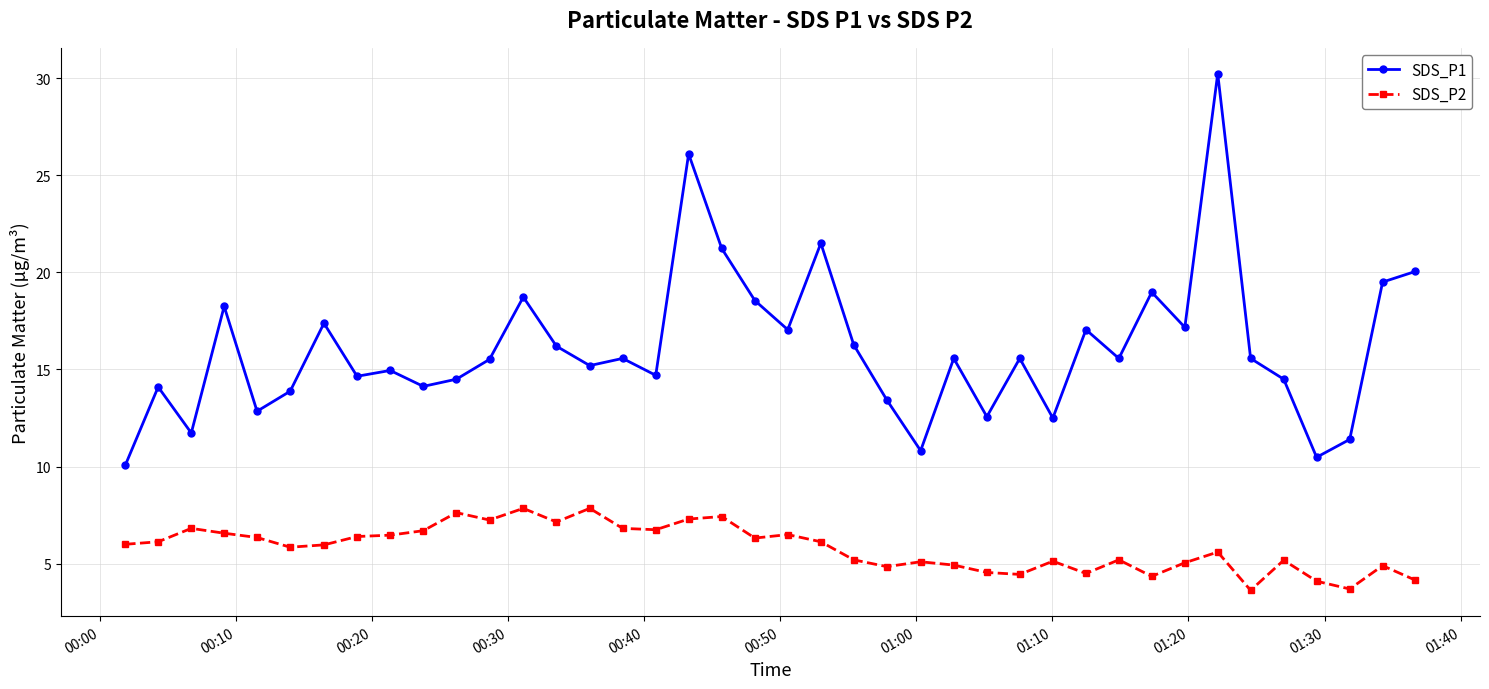

Which series has the largest range (max minus min)?

SDS_P1